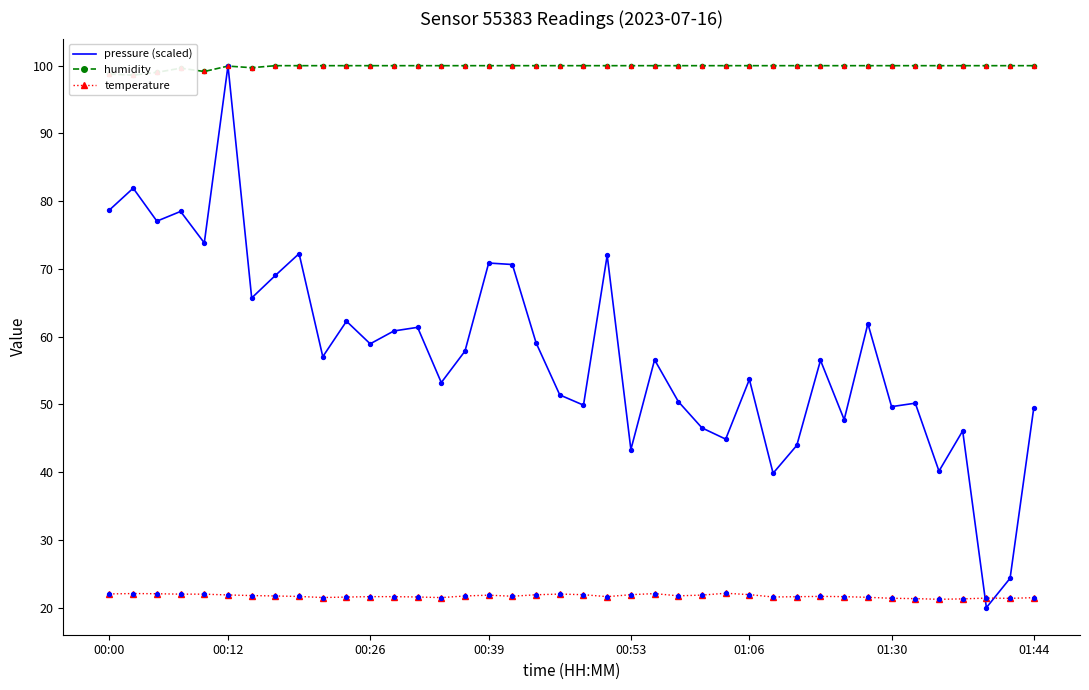

Which series has the largest total across all categories?

humidity